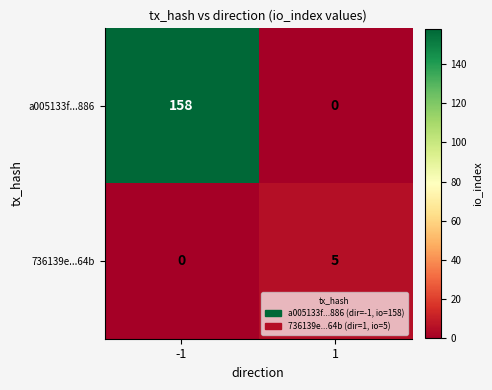

Reading left to right, what are all the values shown in this chart?

a005133f...886: -1=158	1=0
736139e...64b: -1=0	1=5